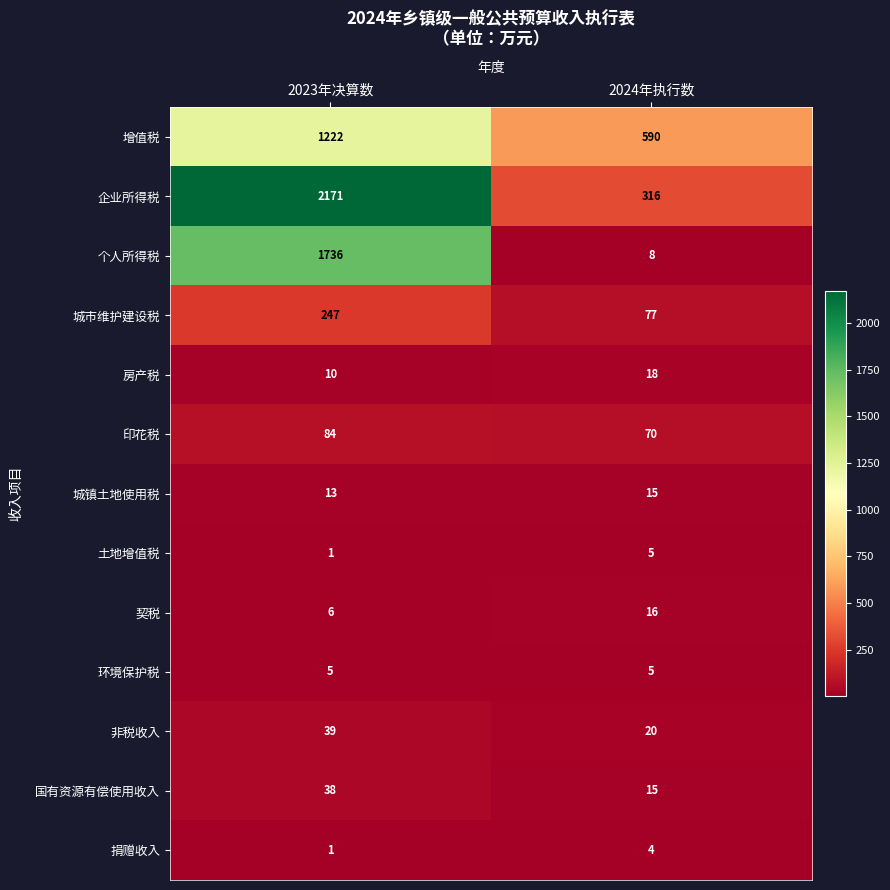

What is the maximum value shown in the chart?

2171